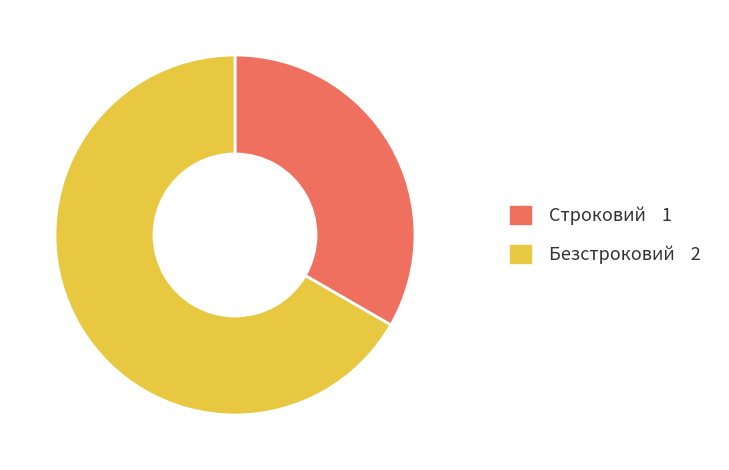

Is the sum of Безстроковий and Строковий greater than half?

Yes